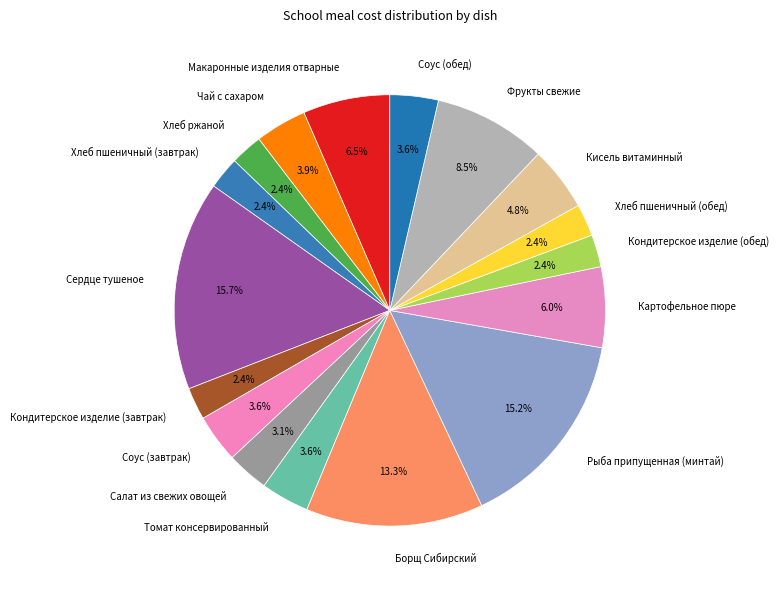

What percentage do Рыба припущенная (минтай) and Чай с сахаром together represent?

19.1%